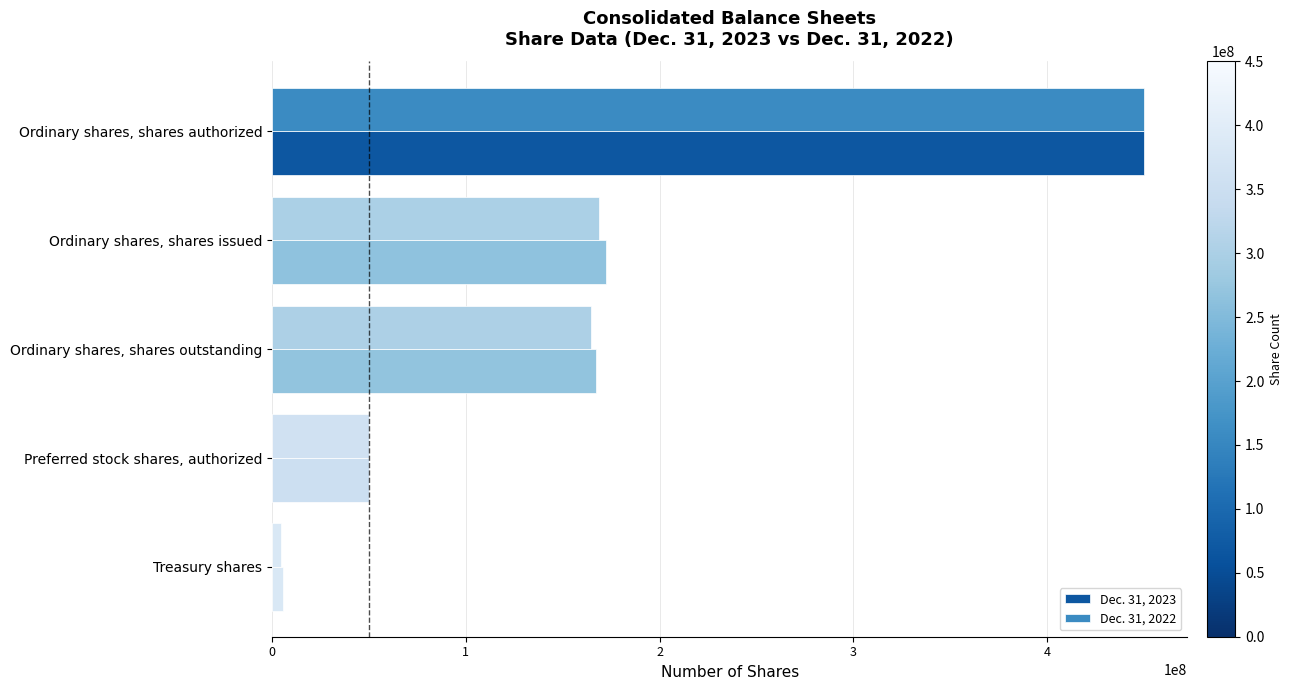

How many data points does each series have?

5